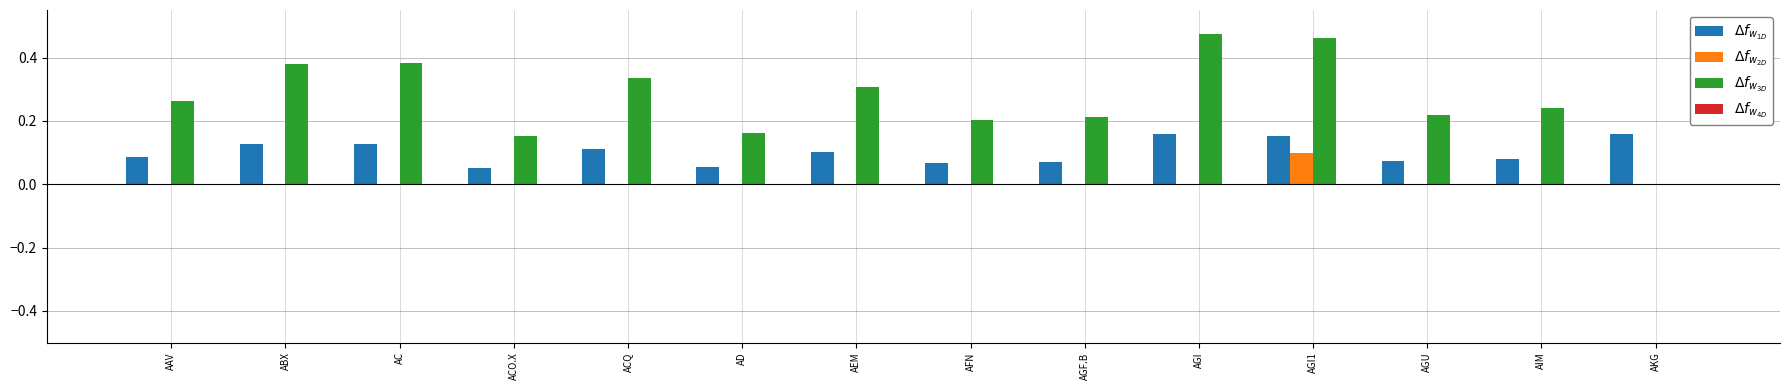

At which category is the sum across all series the highest?

AGI1